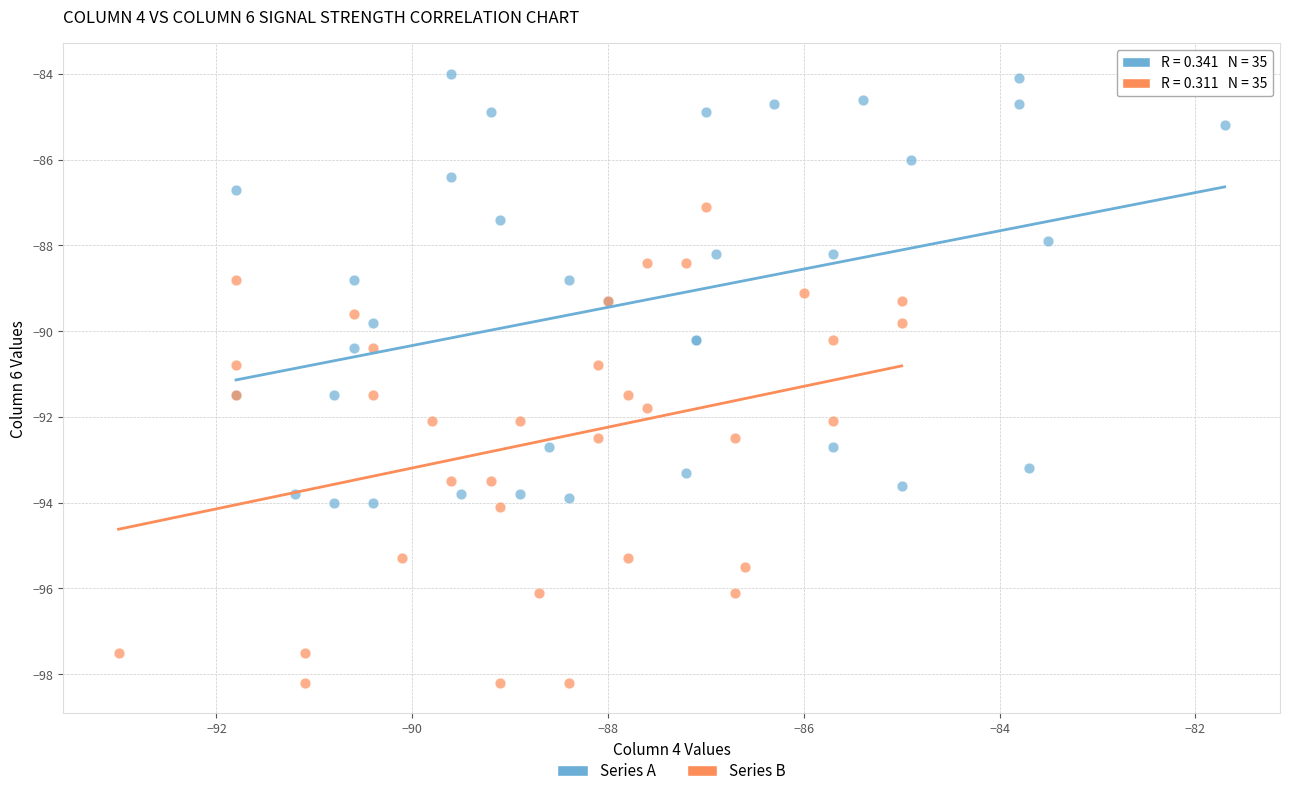

What are all the series names shown in the legend?

Series A, Series B